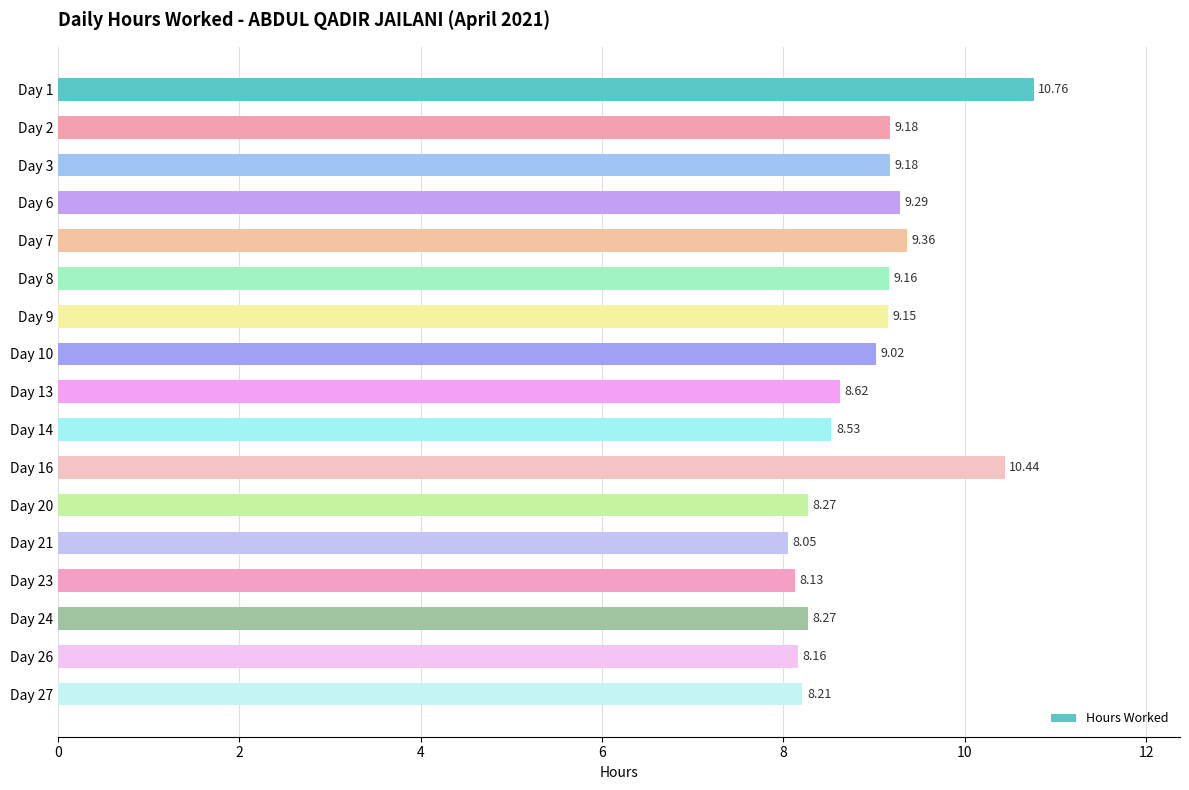

What is the change in value from Day 6 to Day 14?

-0.8